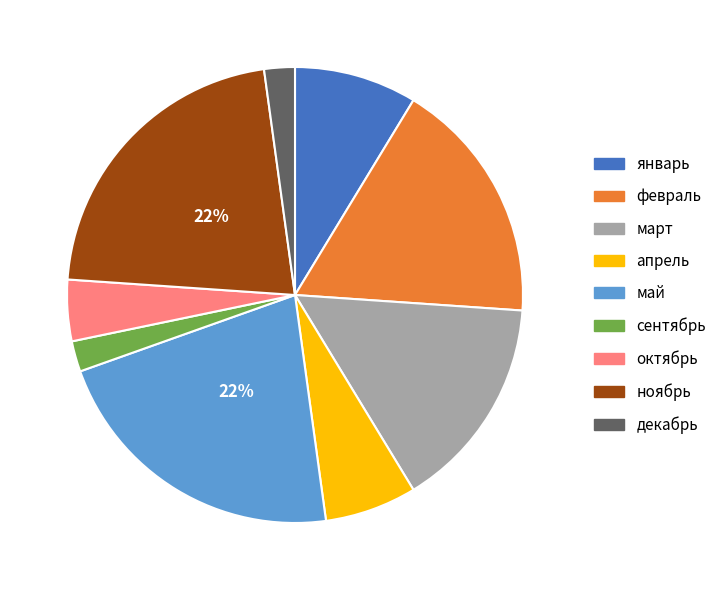

The январь slice represents 9% of the pie. True or false?

True